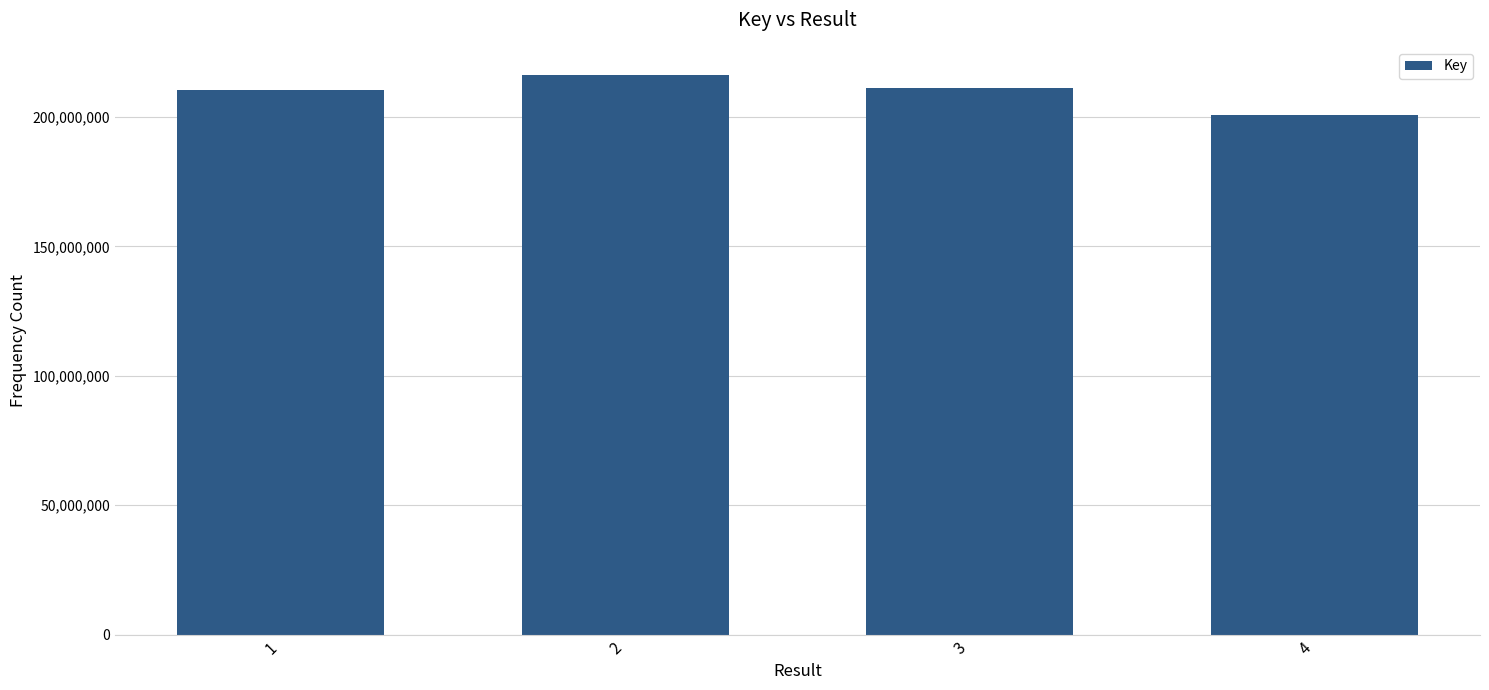

What is the value of the 2nd bar from the left?

216354707